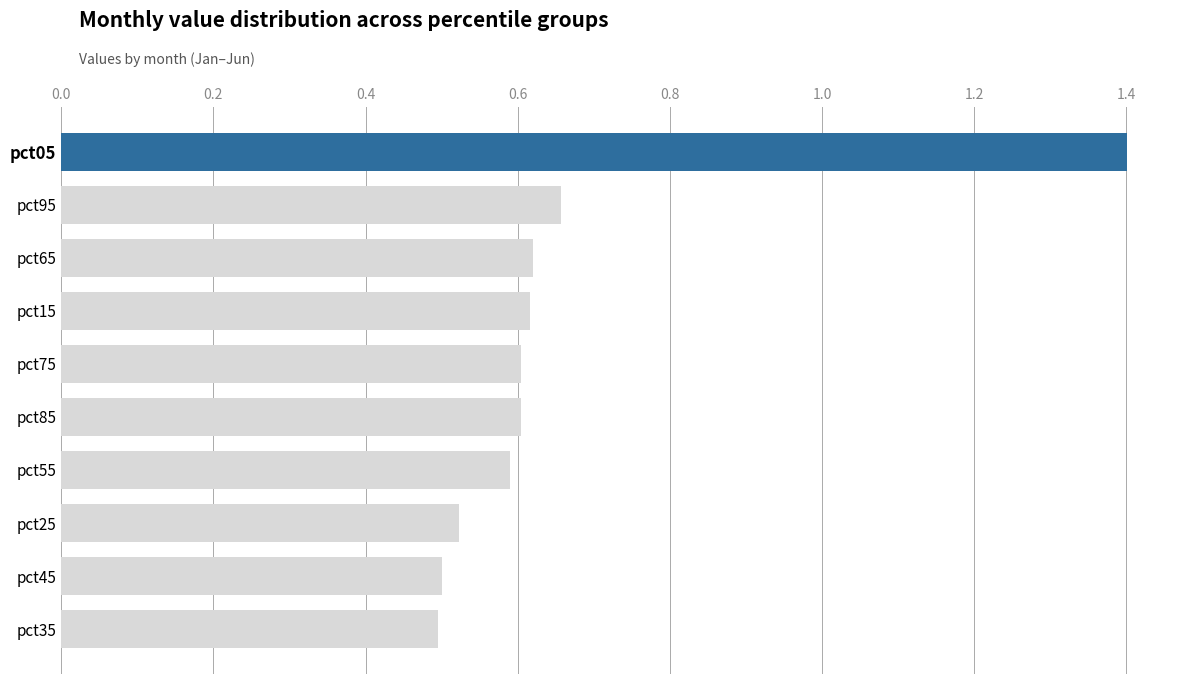

Is it true that the value at pct75 is 0.3?

False